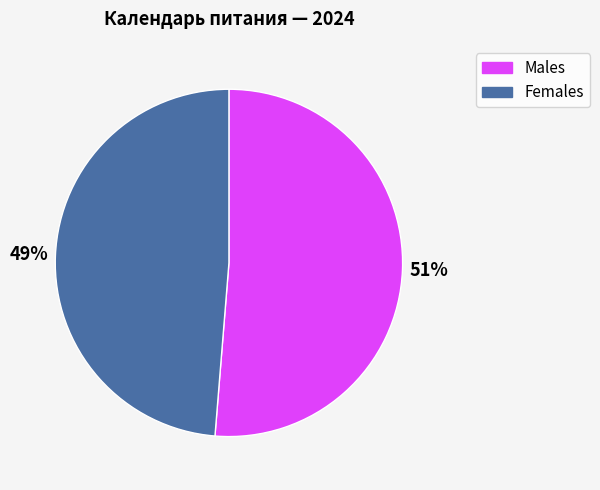

Is there any slice that represents more than half of the pie?

Yes